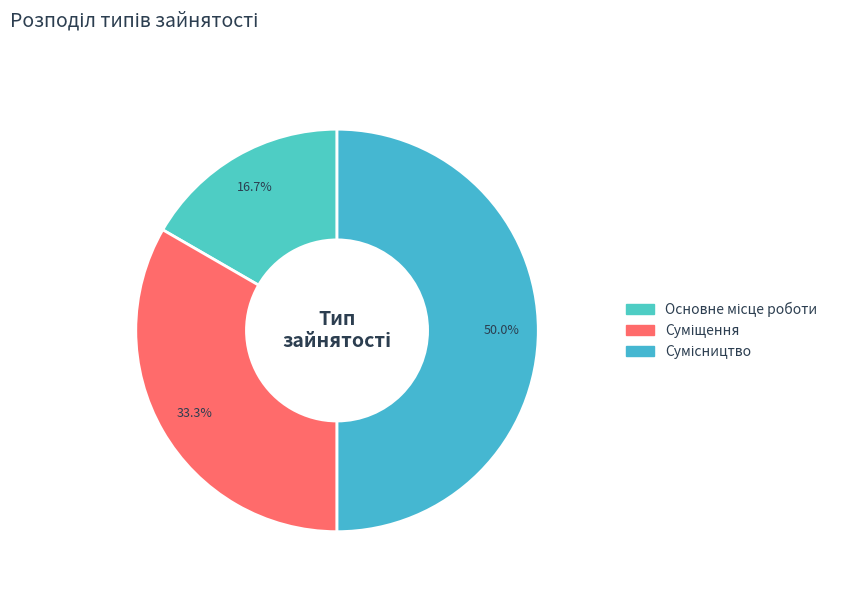

Is Сумісництво the majority of the pie?

No